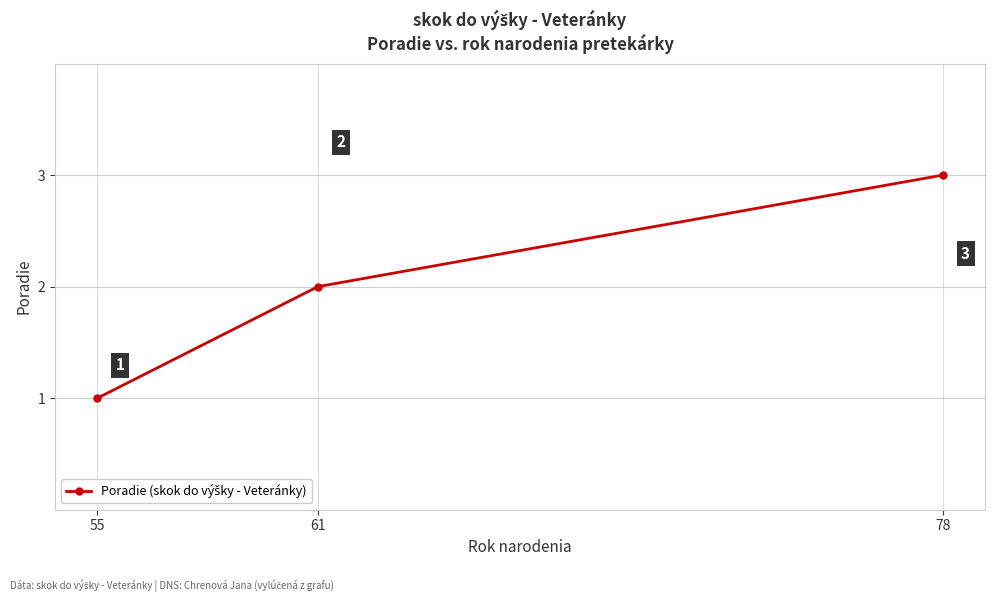

Reading left to right, list all the values displayed in this chart.

55=1	61=2	78=3